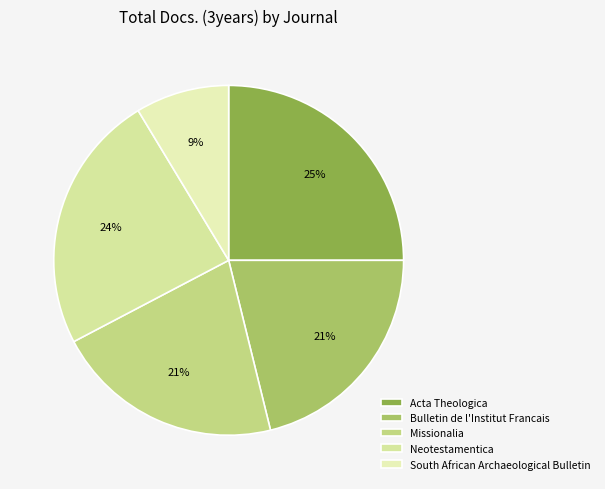

Is Bulletin de l'Institut Francais the majority of the pie?

No